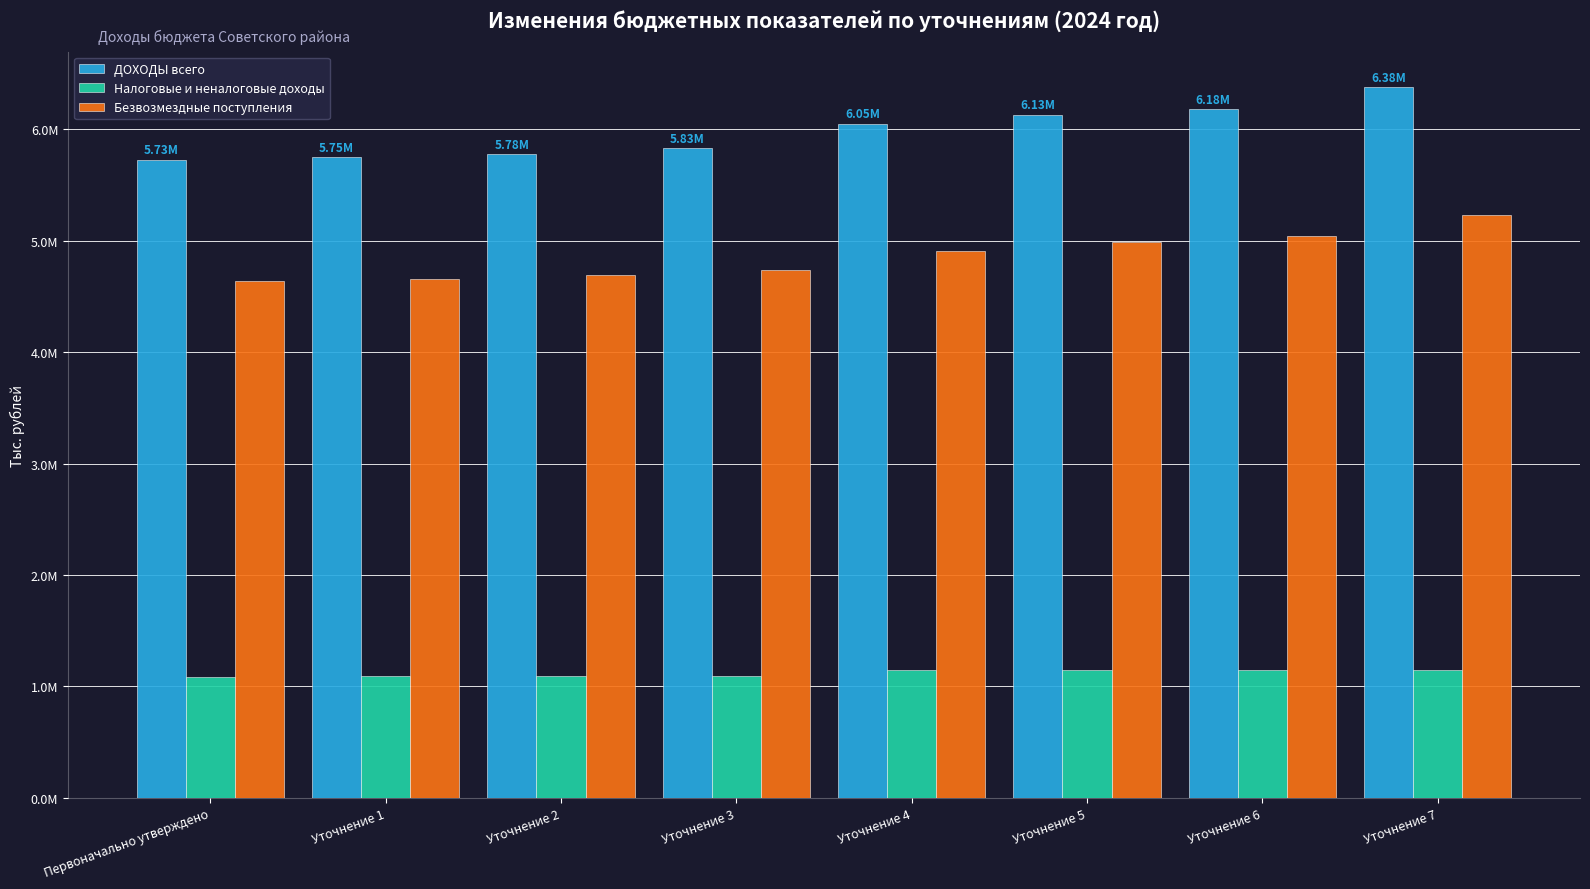

Which series has the largest total across all categories?

ДОХОДЫ всего